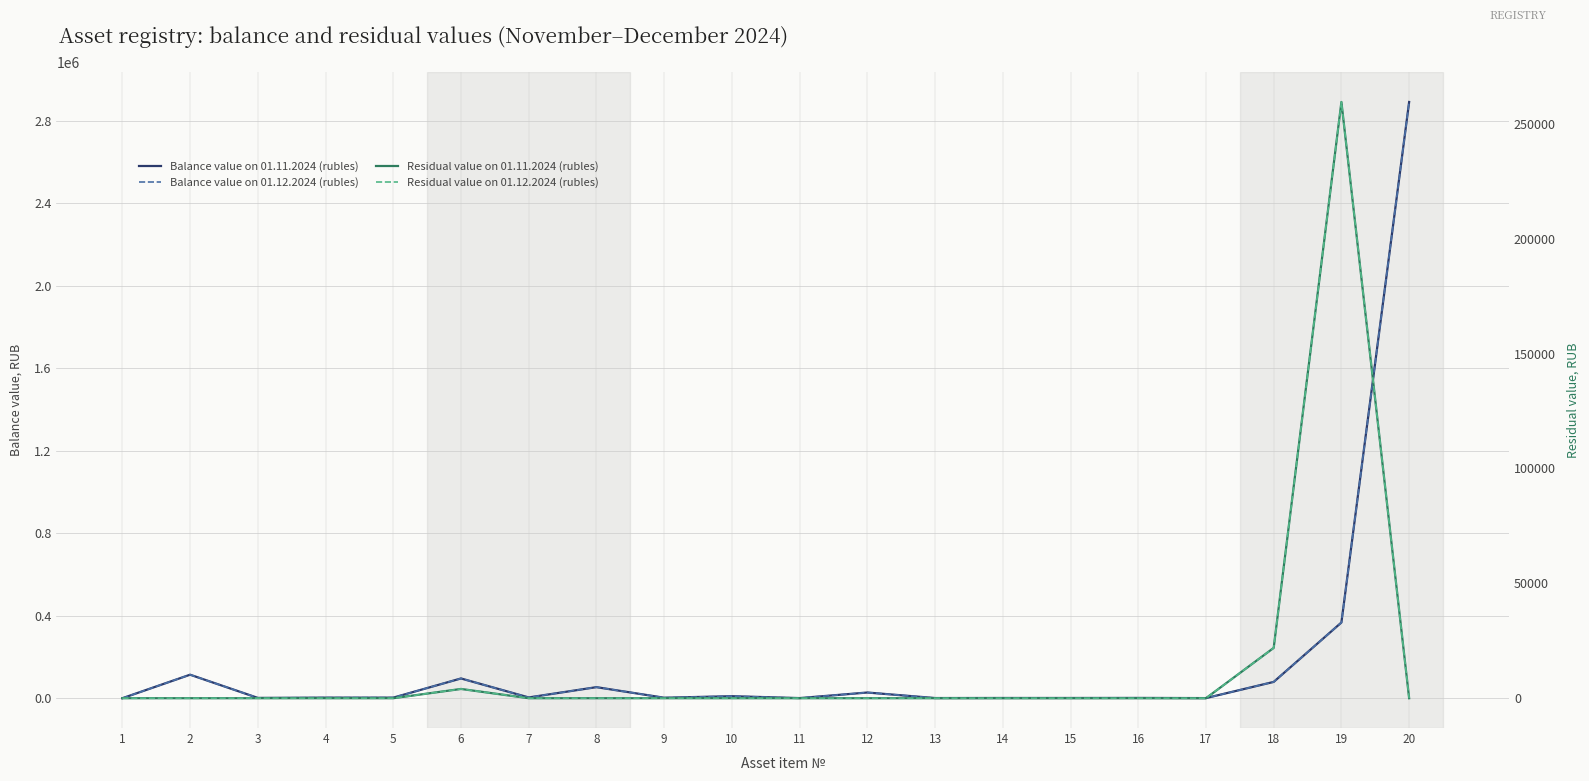

In Residual value on 01.12.2024 (rubles), how many points are higher than both neighbors (excluding endpoints)?

2